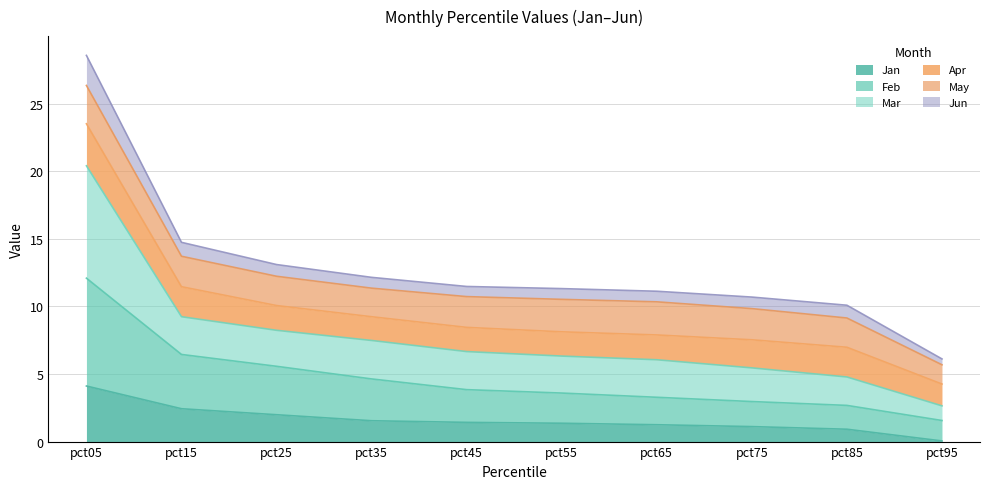

At which category is the sum across all series the highest?

pct05